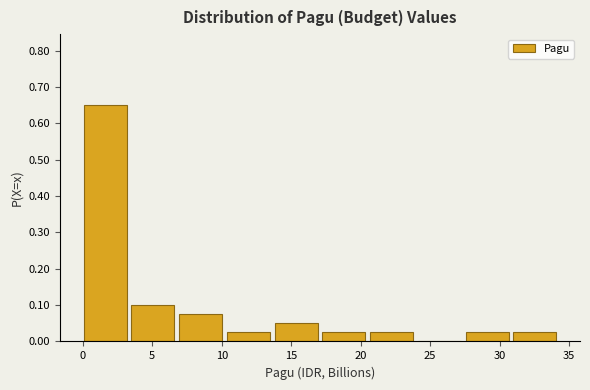

Reading left to right, transcribe this chart: for each bar, give the range it covers on the x-axis and its height. Neither the bar edges nor the heights are printed on the chart, so give them approximately, as read against the axes.

0.0 to 3.5: 0.65
3.5 to 7.0: 0.10
7.0 to 10.5: 0.08
10.5 to 14.0: 0.03
14.0 to 17.0: 0.05
17.0 to 20.5: 0.03
20.5 to 24.0: 0.03
24.0 to 27.5: 0
27.5 to 31.0: 0.03
31.0 to 34.5: 0.03